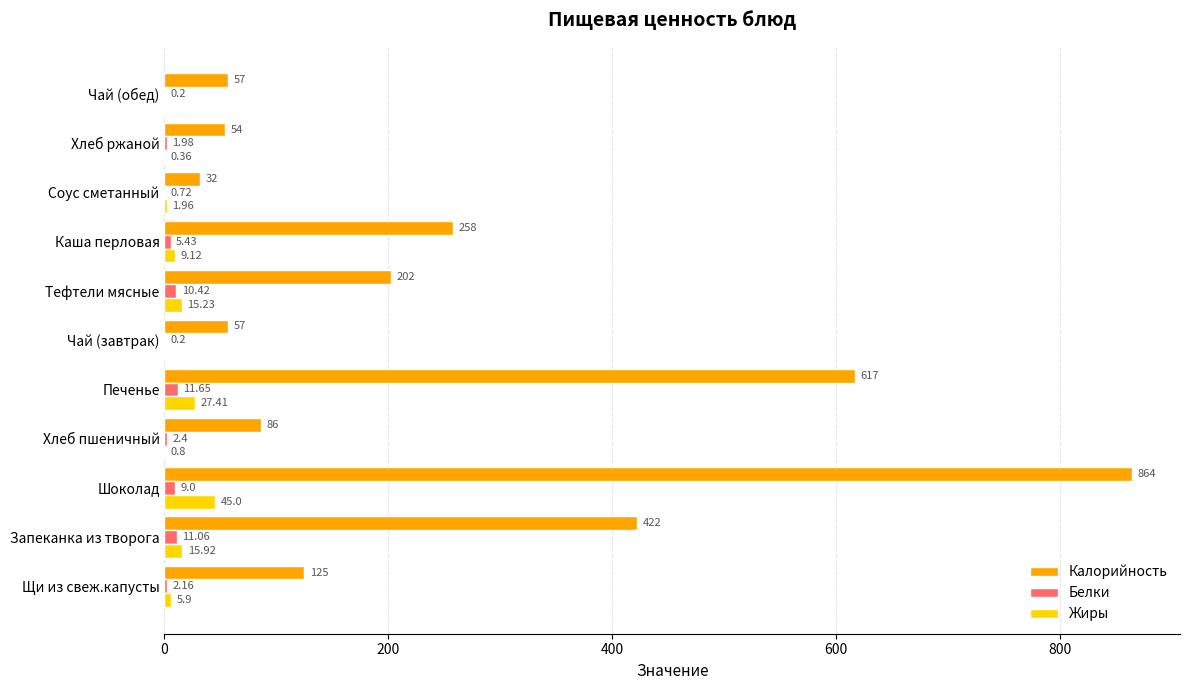

Where is Калорийность nearest to the value 448?

Запеканка из творога